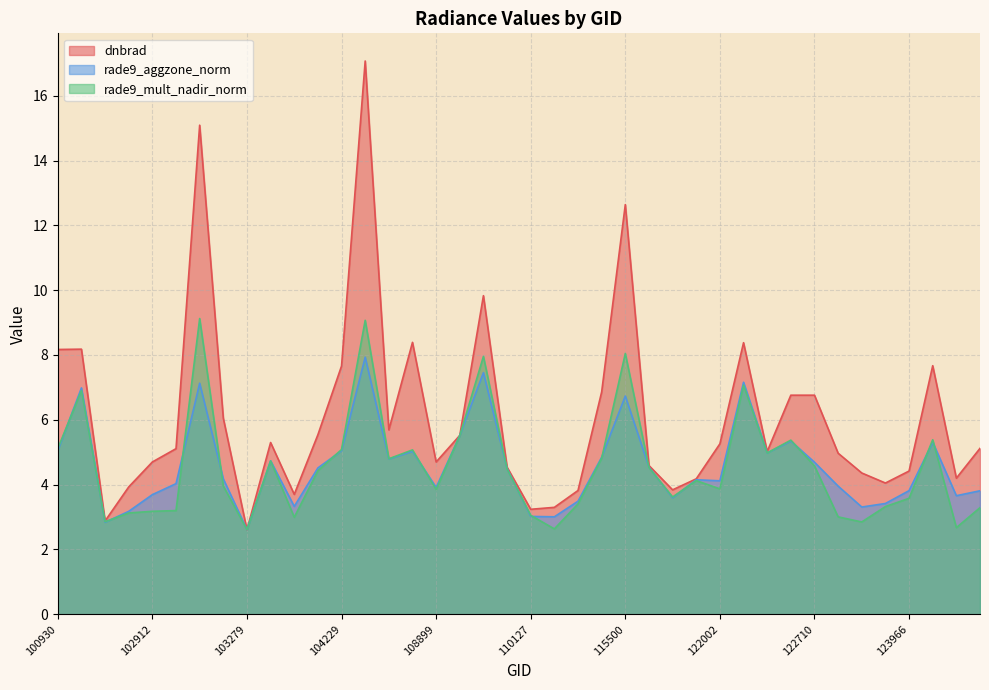

List the labels in order of rade9_aggzone_norm value, smallest first.

103279, 102671, 110299, 110127, 102792, 122895, 103761, 123073, 115265, 115893, 131947, 102912, 131961, 123966, 108899, 122884, 102920, 122002, 121308, 103040, 109954, 104112, 115764, 122710, 103397, 108015, 115378, 122346, 108715, 104229, 100930, 131768, 122525, 109072, 115500, 102551, 103032, 122178, 109780, 104236